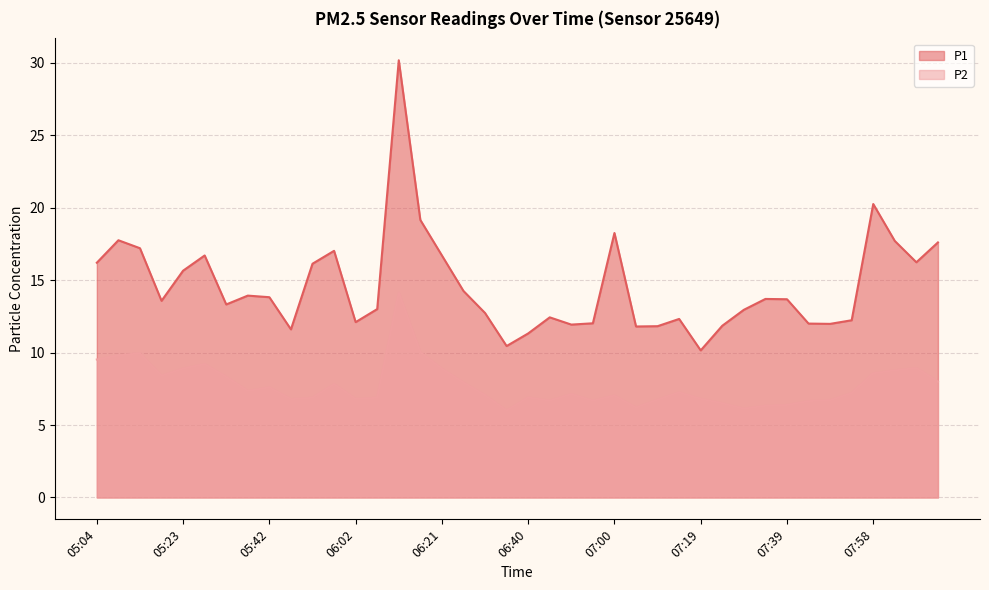

Rank the series by their average value, from highest to lowest.

P1, P2